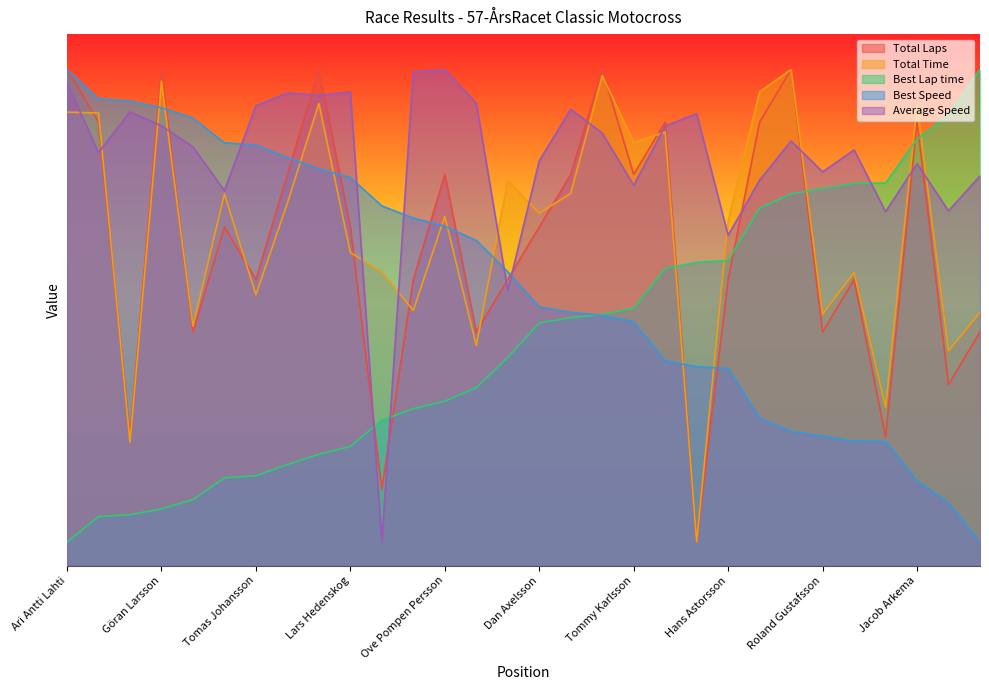

What is the label of the 3rd point from the left?

Massimo Trollo